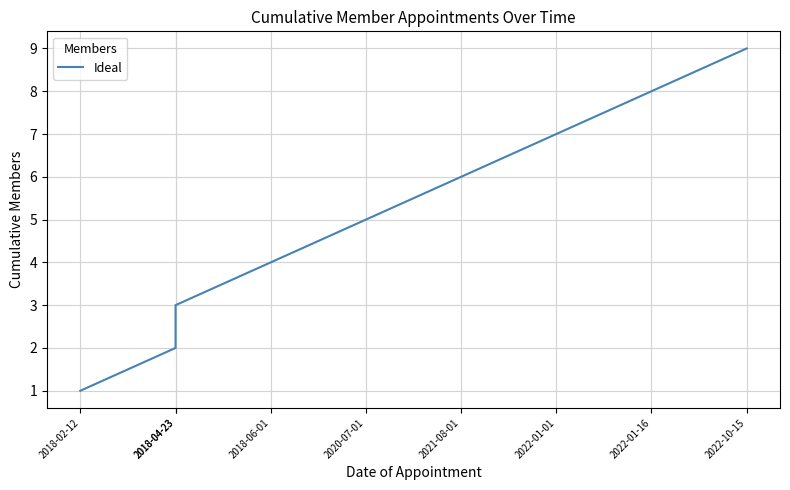

Reading left to right, extract all data points from this chart.

1	2	3	4	5	6	7	8	9